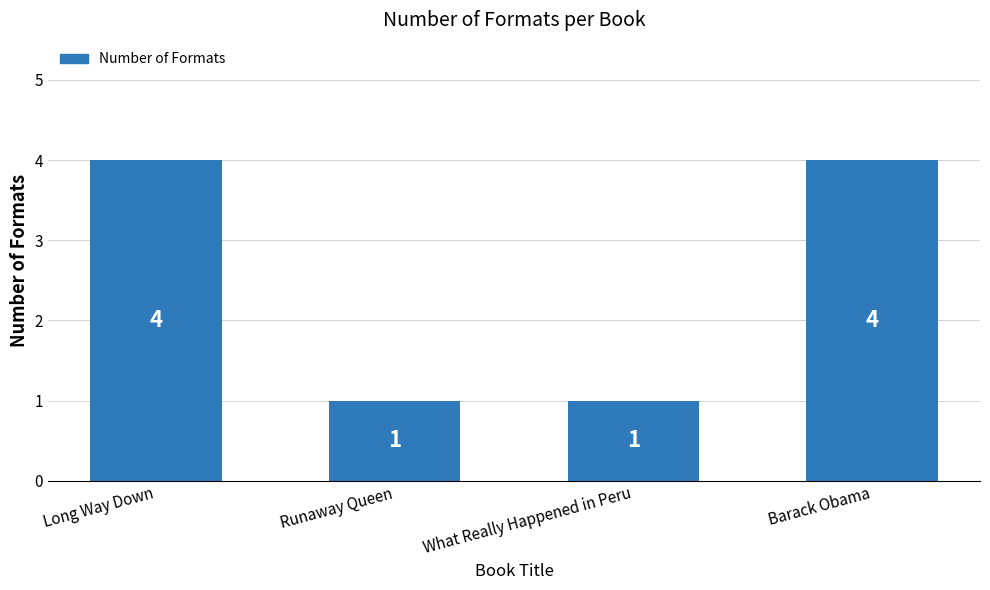

What is the maximum value shown in the chart?

4